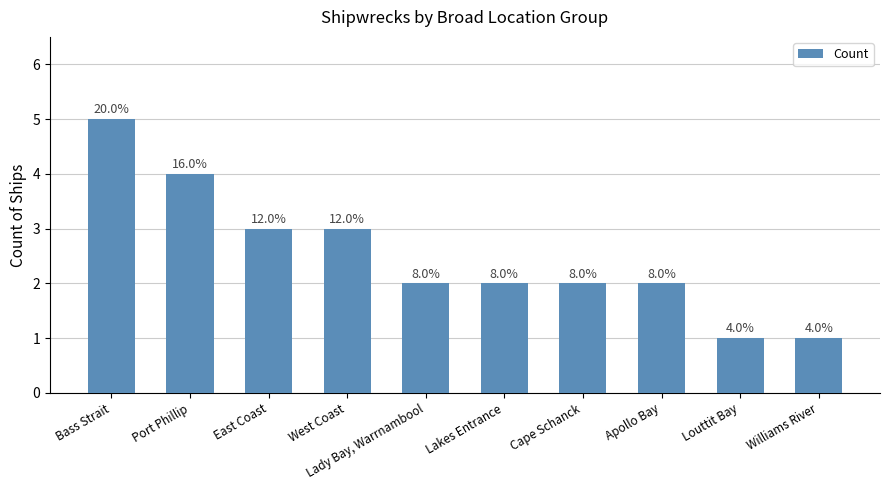

Are the bars grouped side by side (vs. stacked)?

No